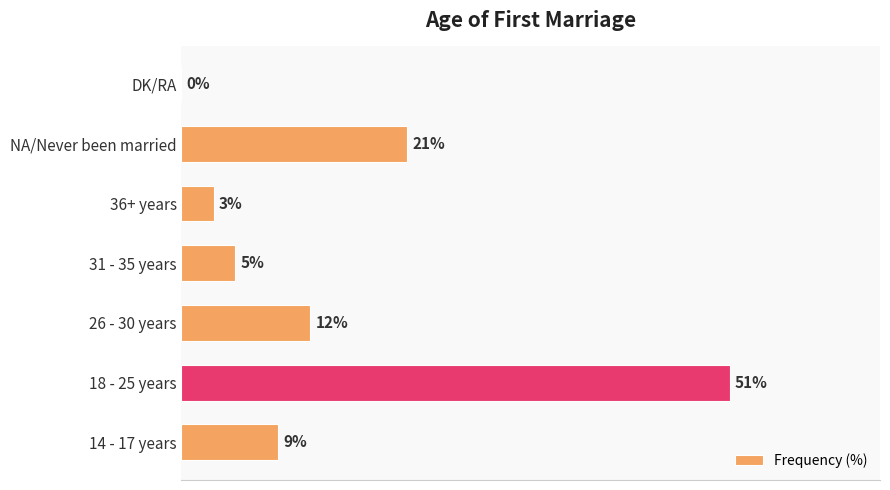

Where is the data nearest to the value 25?

NA/Never been married